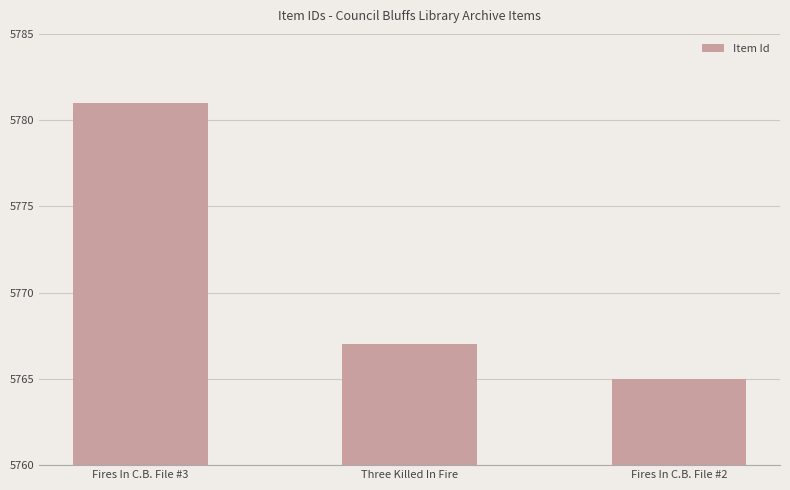

What is the ratio of the value at Fires In C.B. File #3 to the value at Fires In C.B. File #2?

1.0